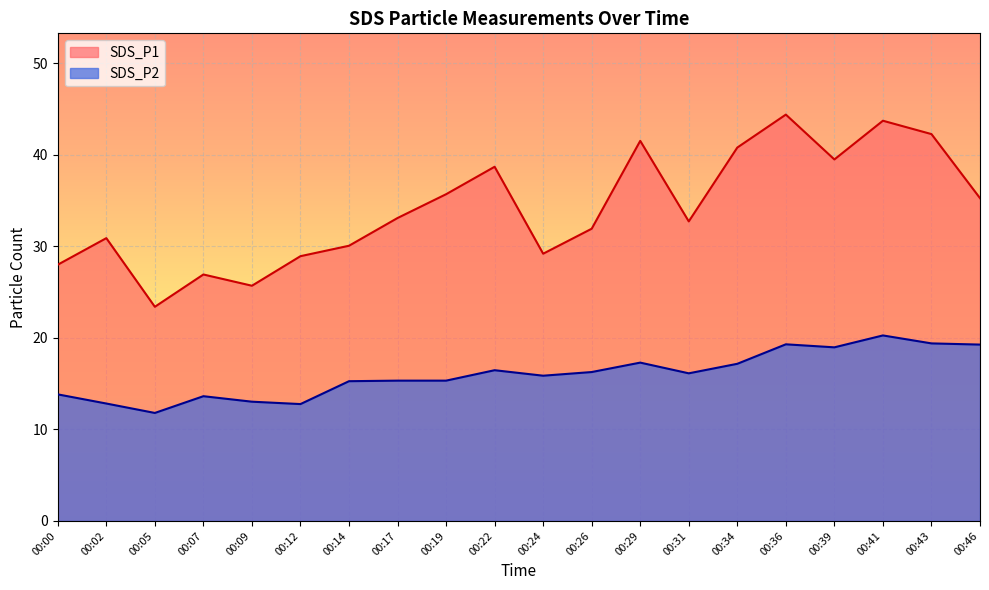

What is the highest value of the SDS_P1 series?

44.4